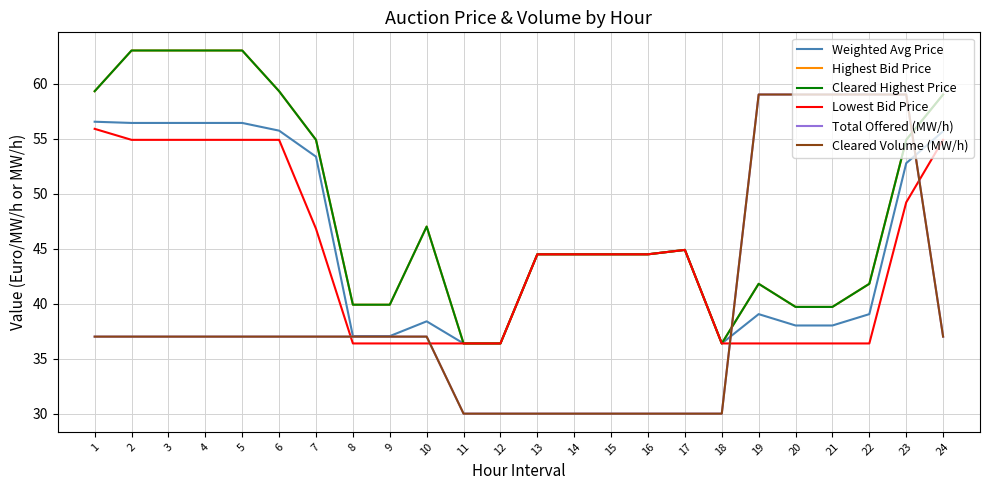

Does the chart display data point markers on the line(s)?

No